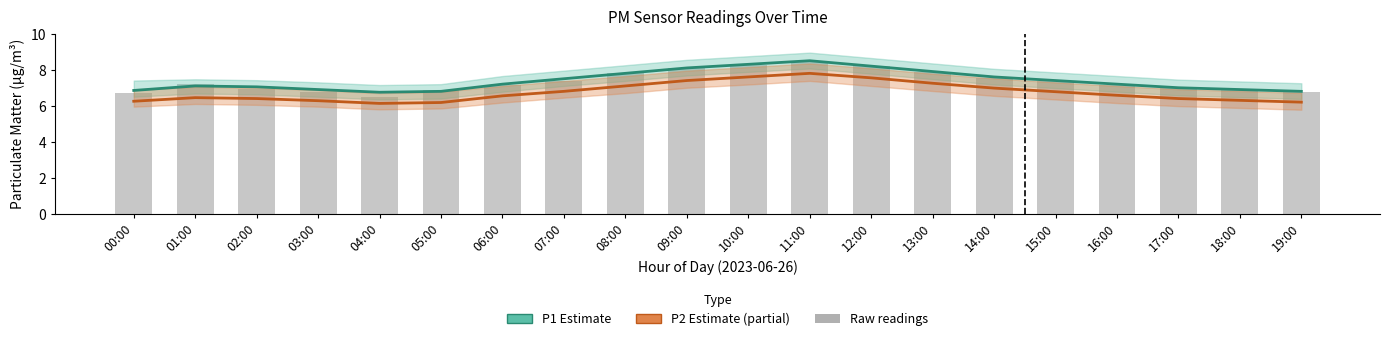

What is the lowest value of the P2 (Estimate based on partial data) series?

6.1